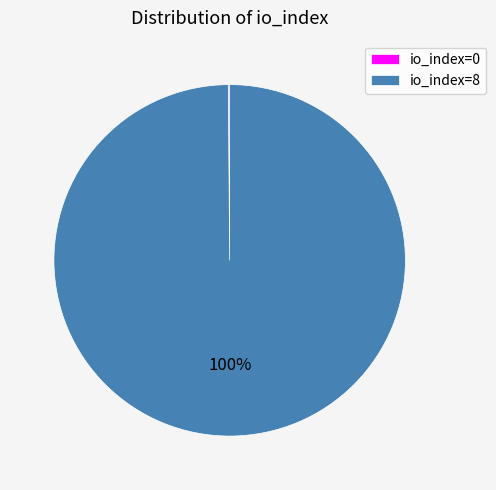

What is the largest slice in the pie chart?

io_index=8